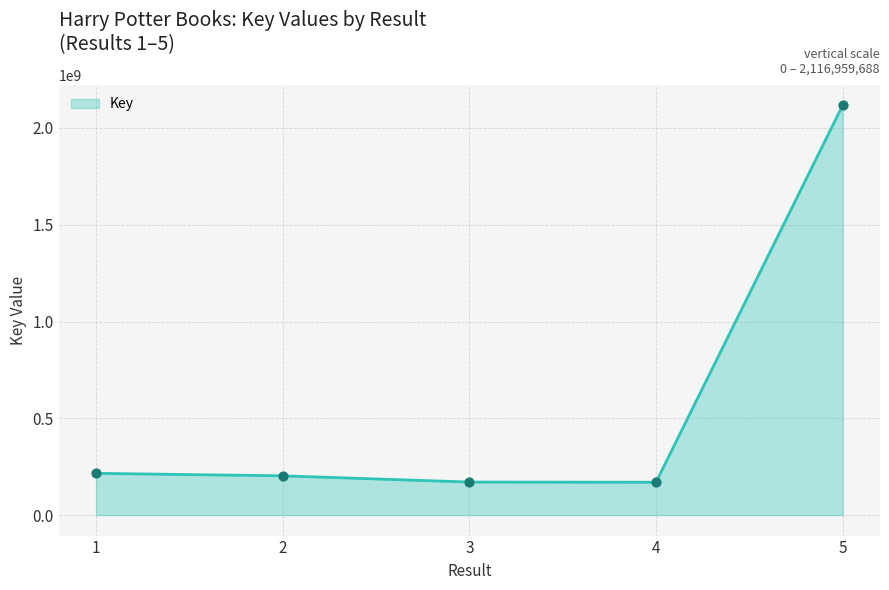

What is the ratio of the value at 5 to the value at 1?

9.8